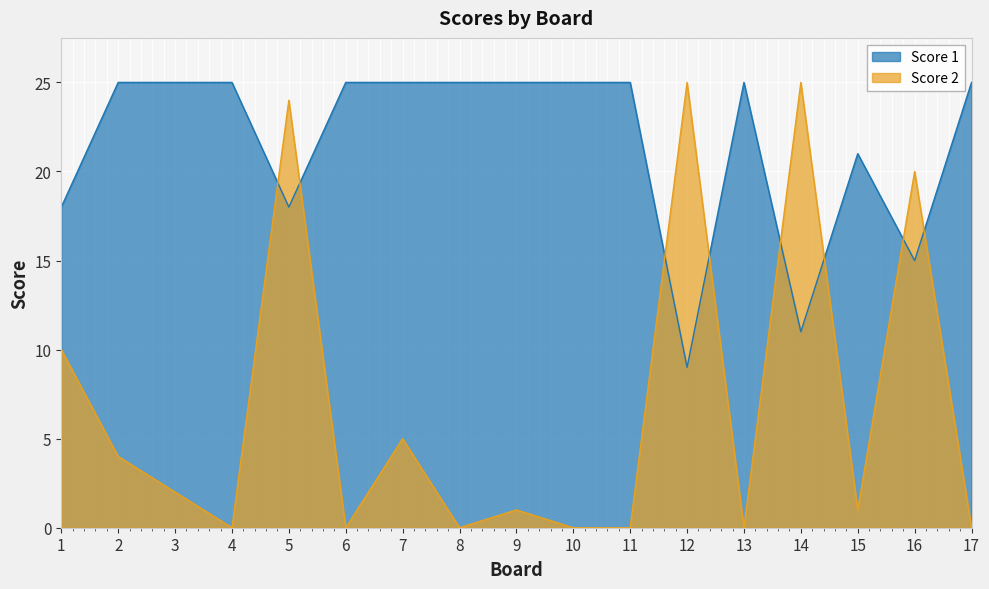

What is the value of the Score 1 point at the 1st from the left?

18